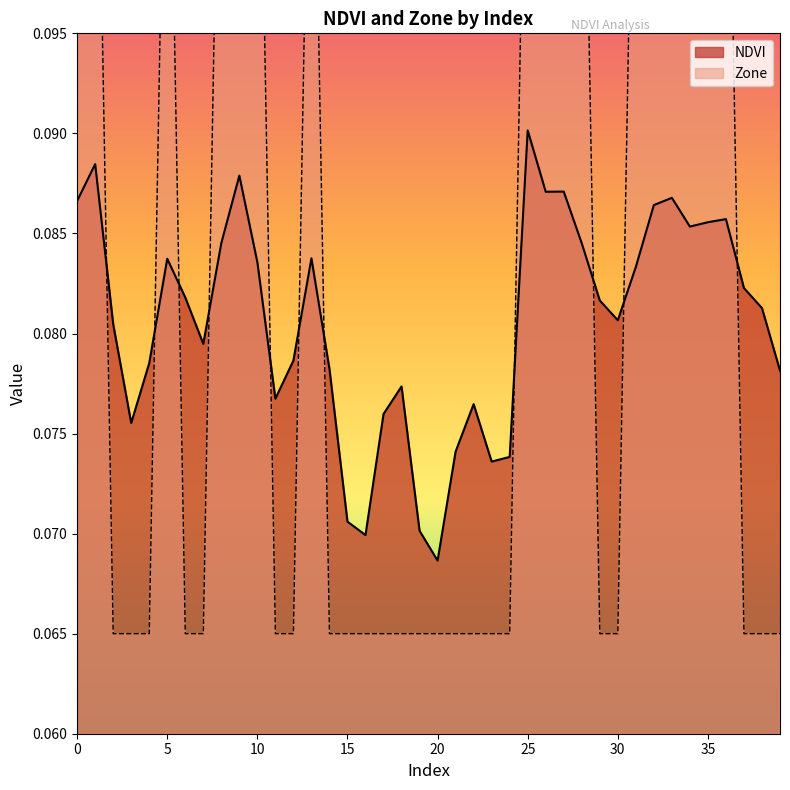

What is the average value of the Zone series?

0.1